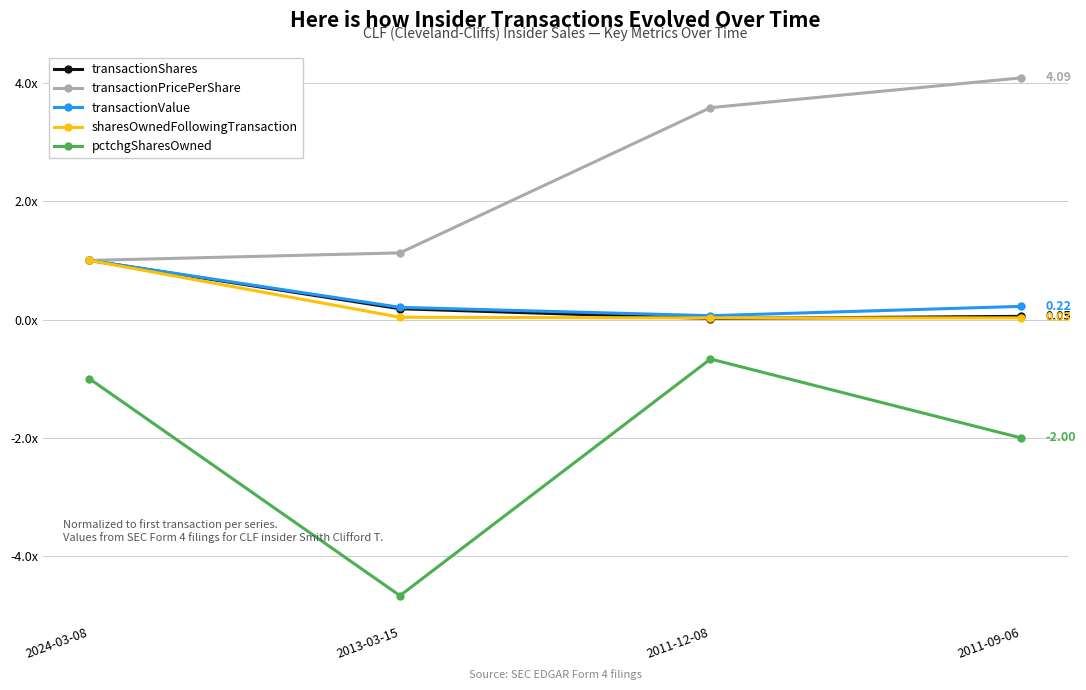

What are all the series names shown in the legend?

transactionShares, transactionPricePerShare, transactionValue, sharesOwnedFollowingTransaction, pctchgSharesOwned